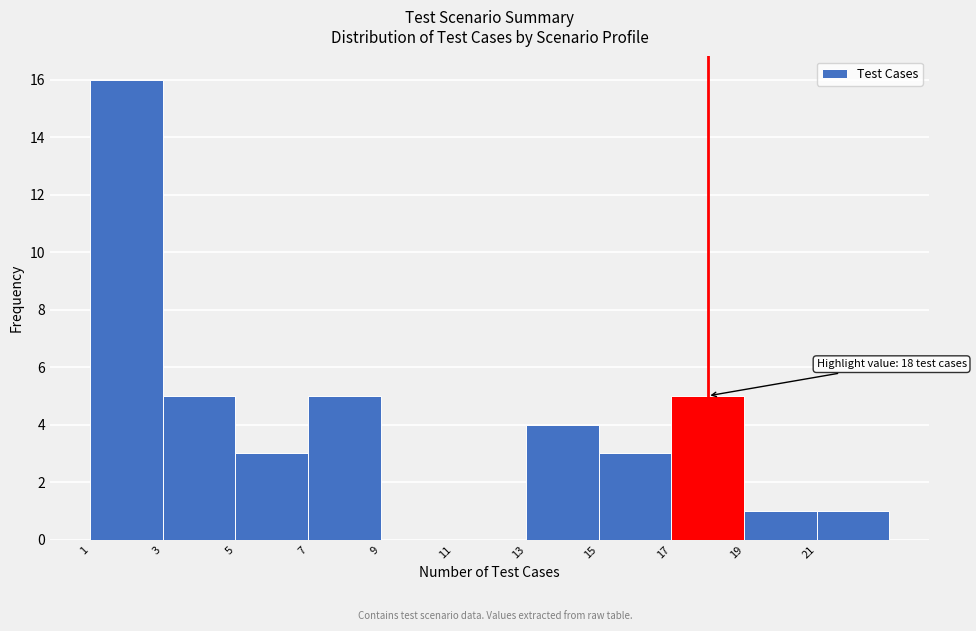

Over which range of the x-axis is the bar tallest?

1 to 3